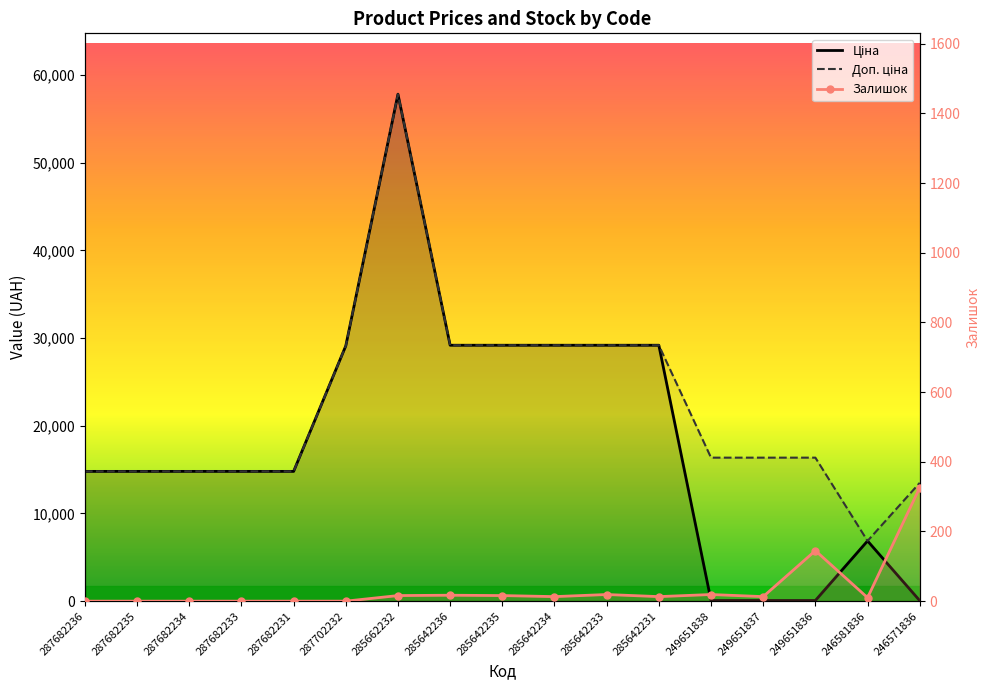

Which series has the largest range (max minus min)?

Ціна